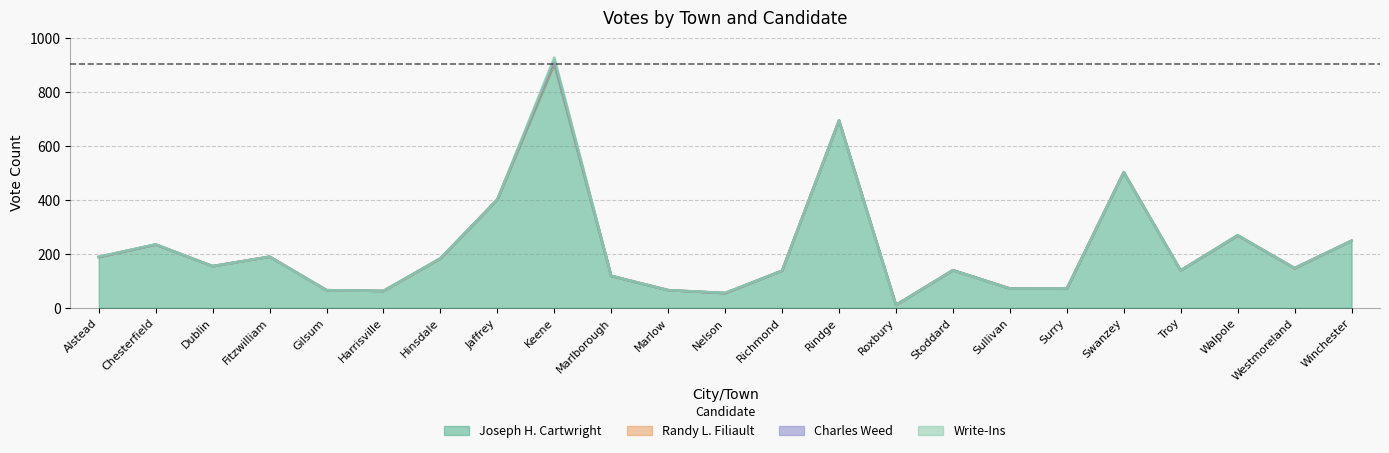

True or false: Randy L. Filiault and Write-Ins intersect in this chart.

True